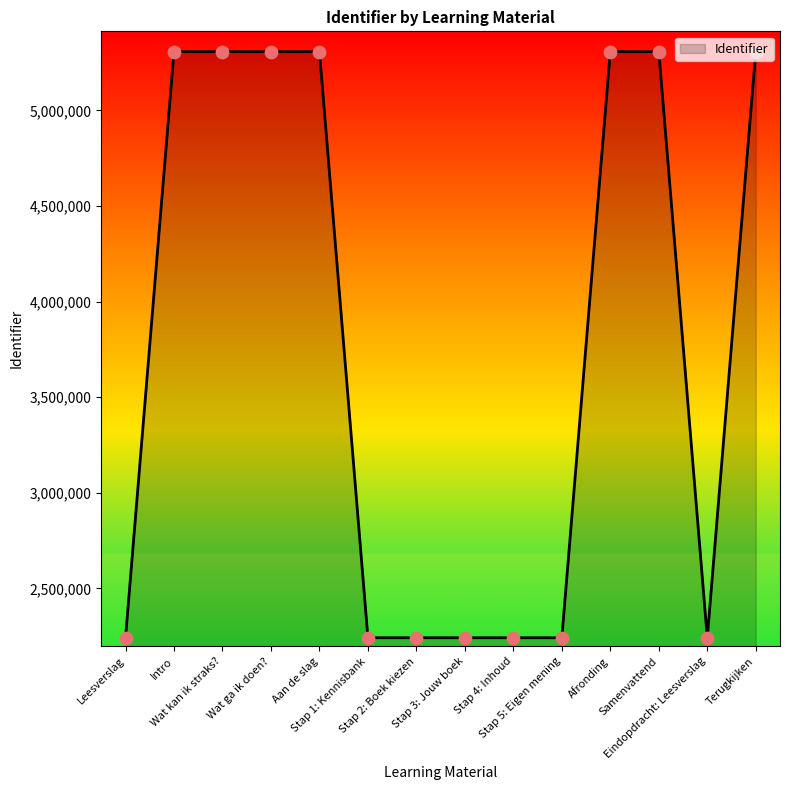

What is the smallest value displayed?

2241576